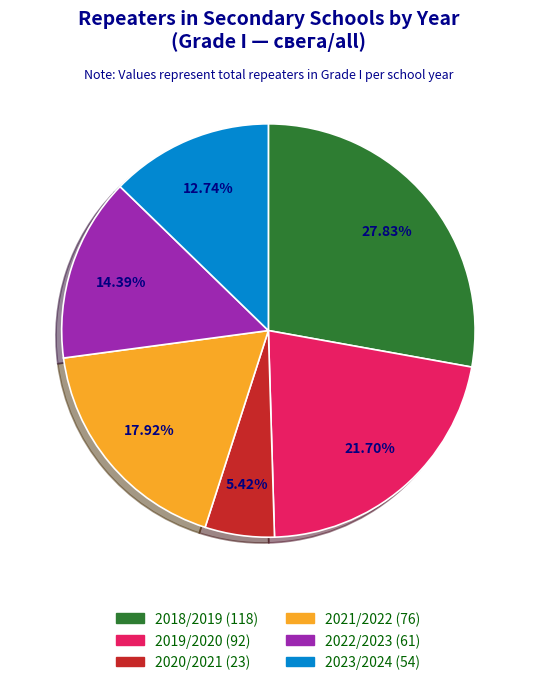

Which slice is the smallest?

2020/2021